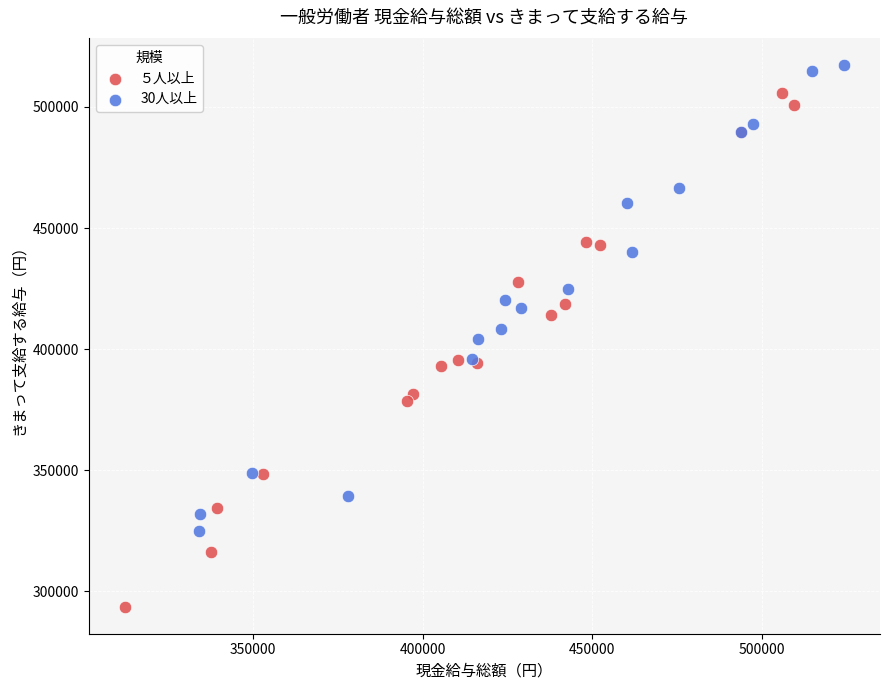

Which series has the widest spread of Y values?

５人以上